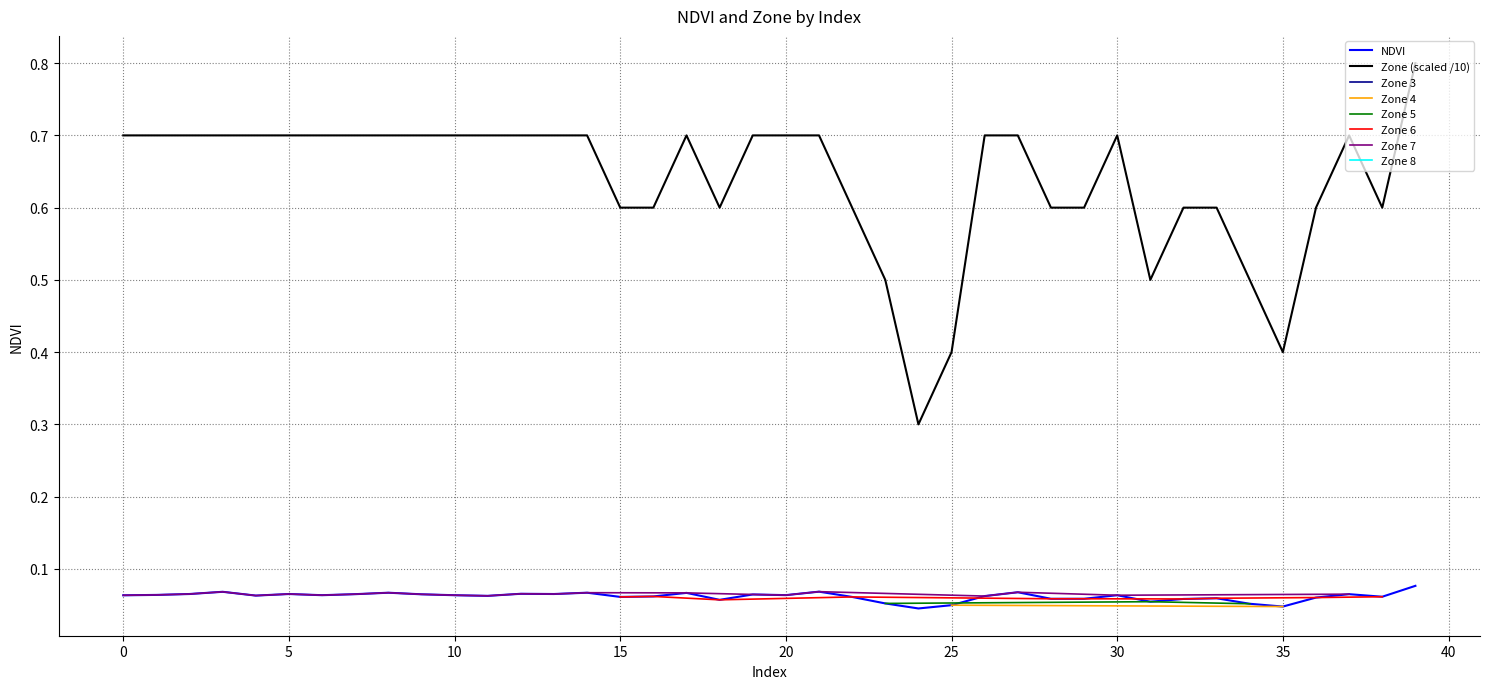

Read the NDVI value at 6.

0.1